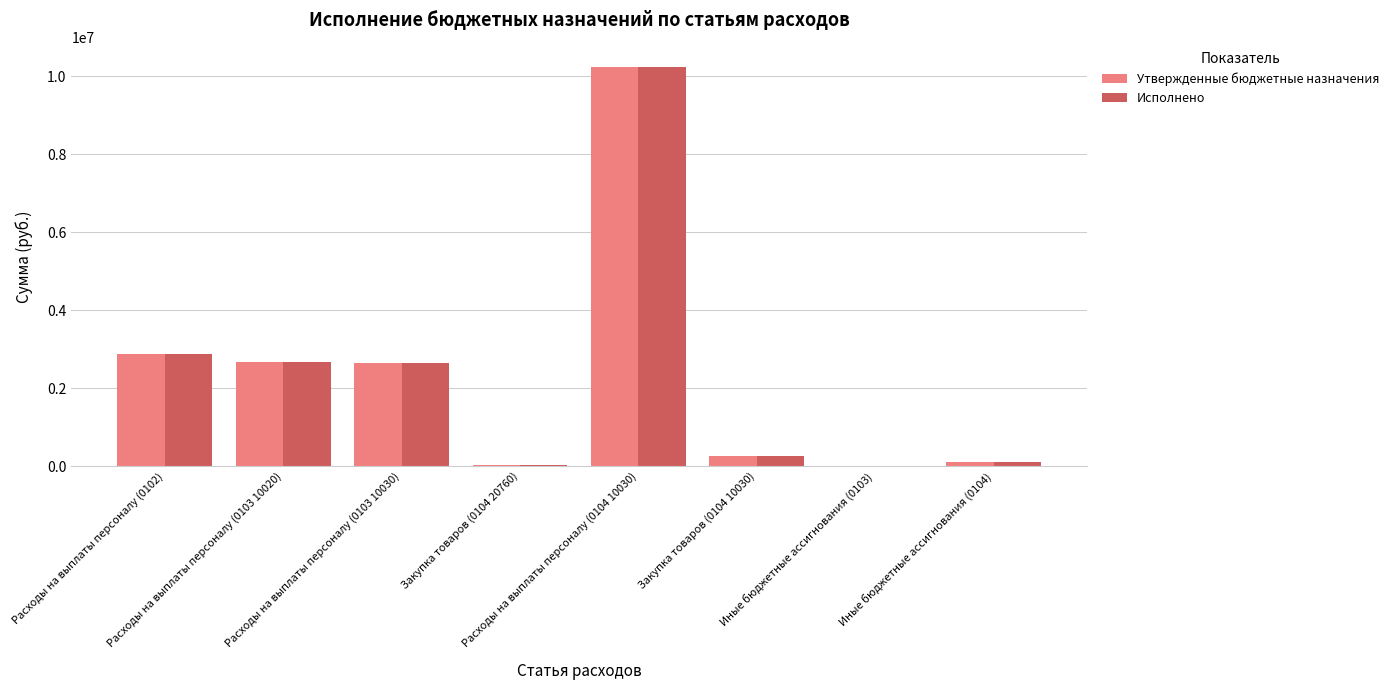

How many series are shown in this chart?

2